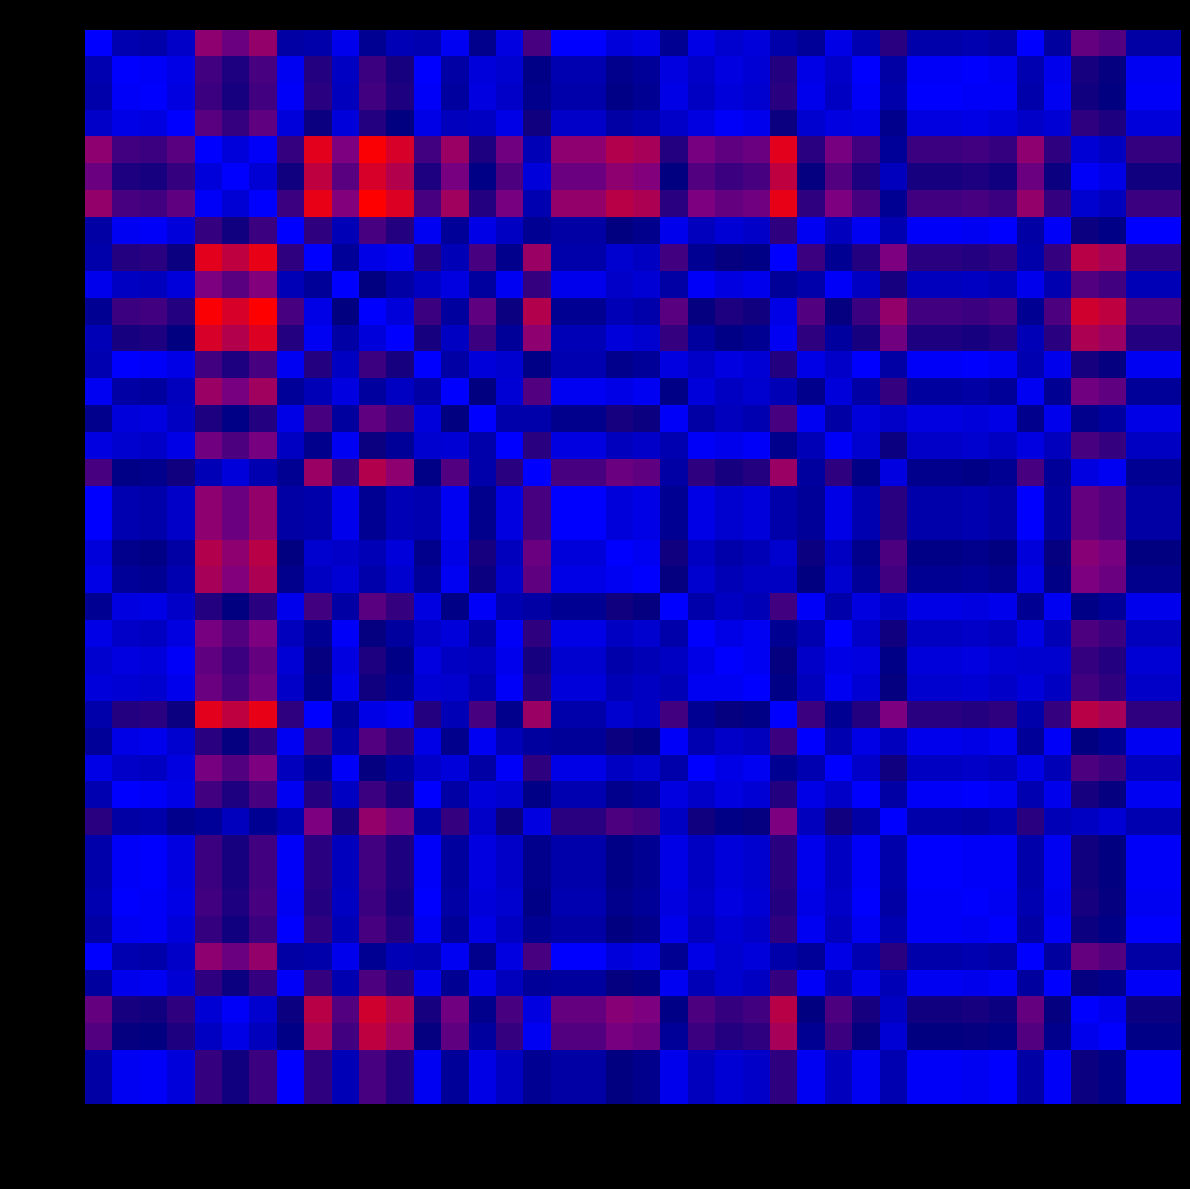

What is the total value across all series at Littleton Cr?

8.8